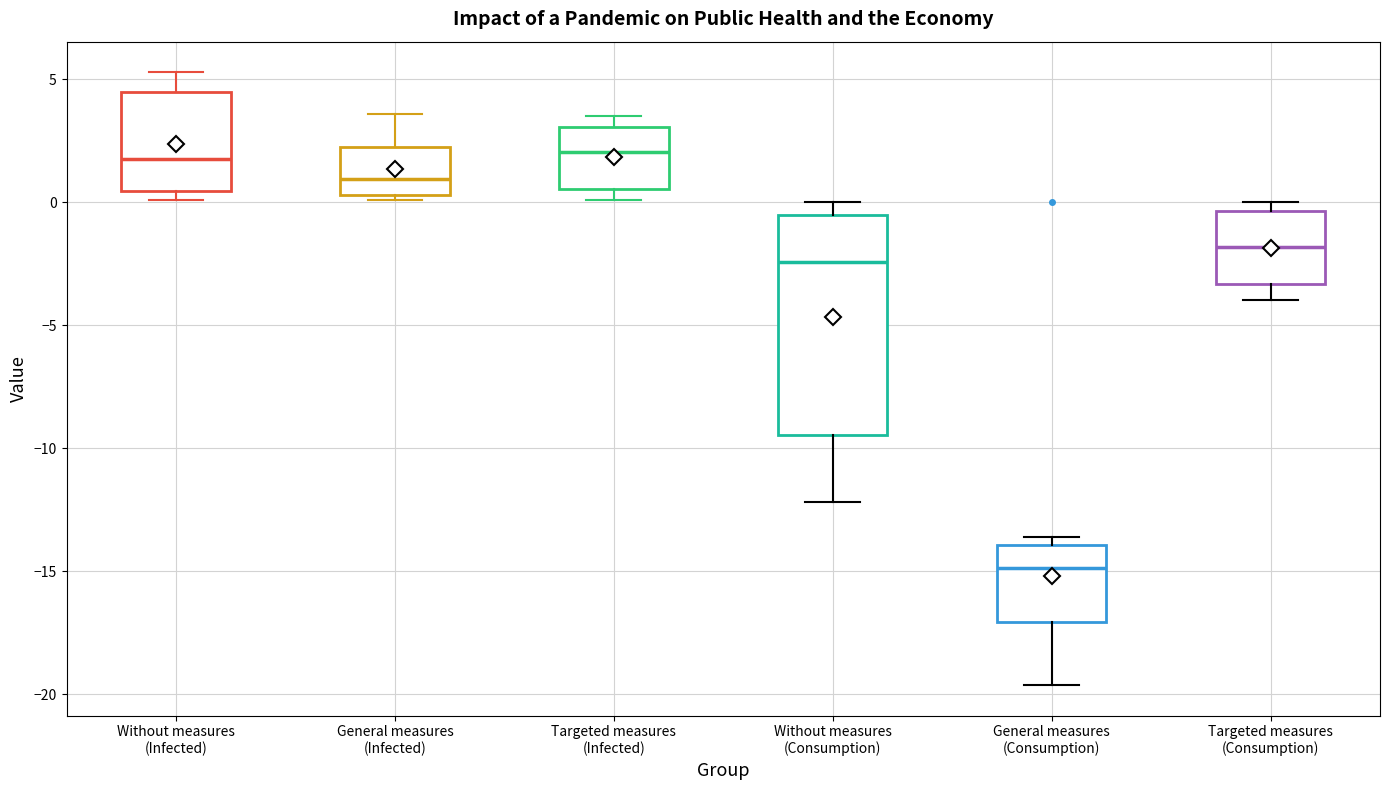

Which box has the lowest median line?

General measures (Consumption)